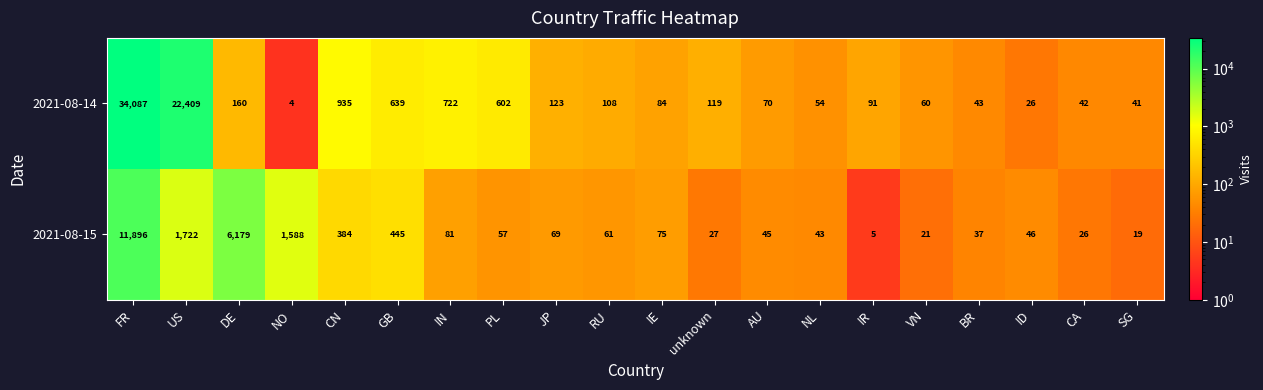

Which series has the largest range (max minus min)?

2021-08-14